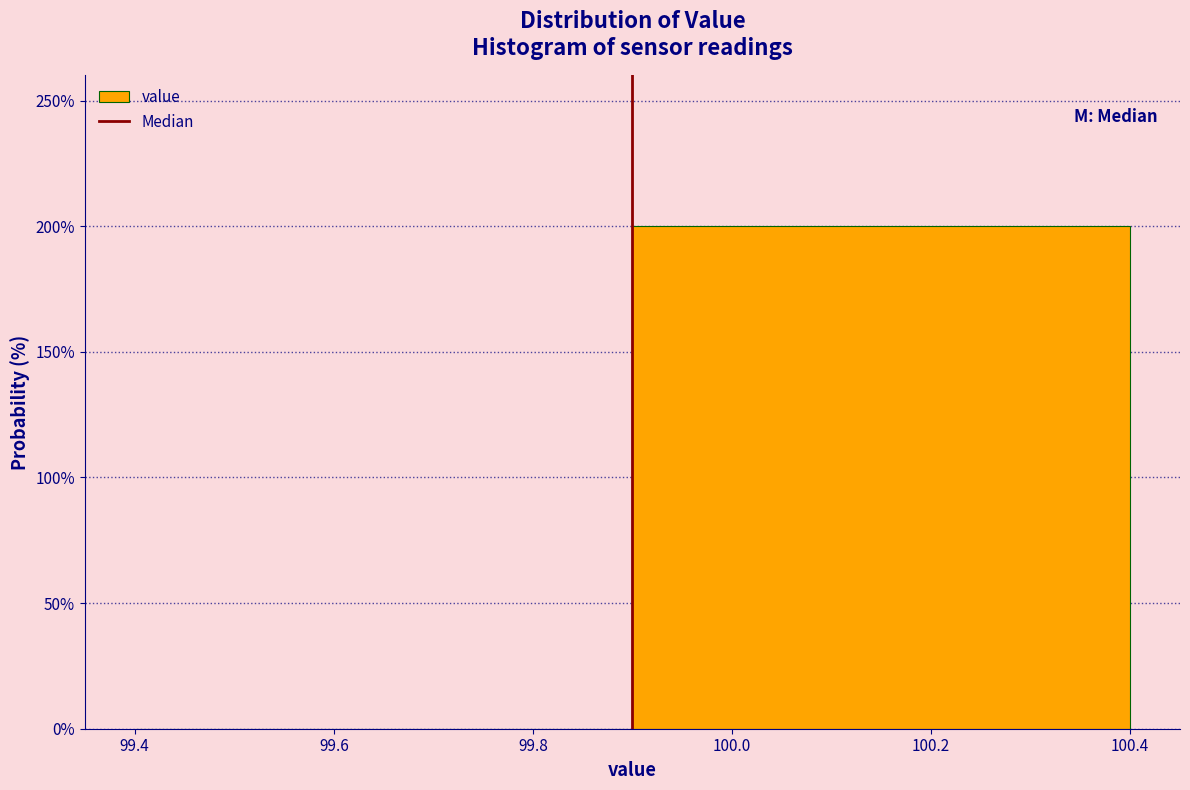

Reading left to right, transcribe this chart: for each bar, give the range it covers on the x-axis and its height. The values are not printed on the chart, so give them approximately, as read against the axis.

99.4 to 99.9: 0
99.9 to 100.4: 200